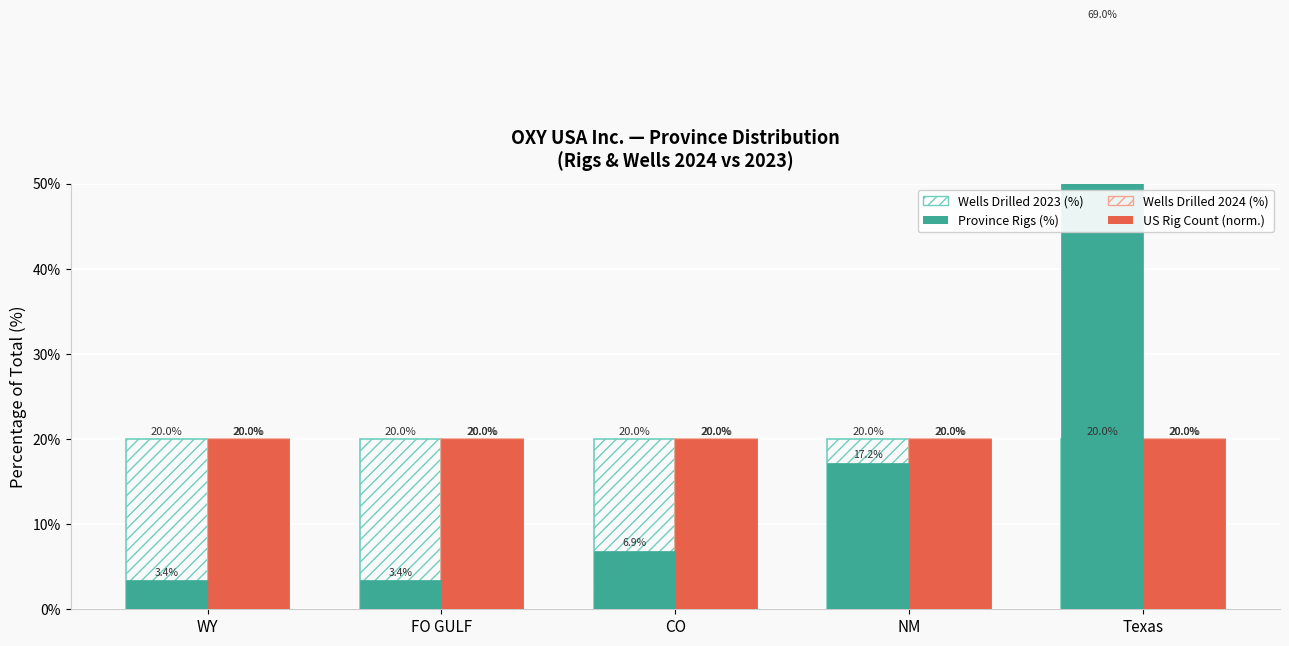

At which label does US Rig Count (normalized) reach its minimum?

WY